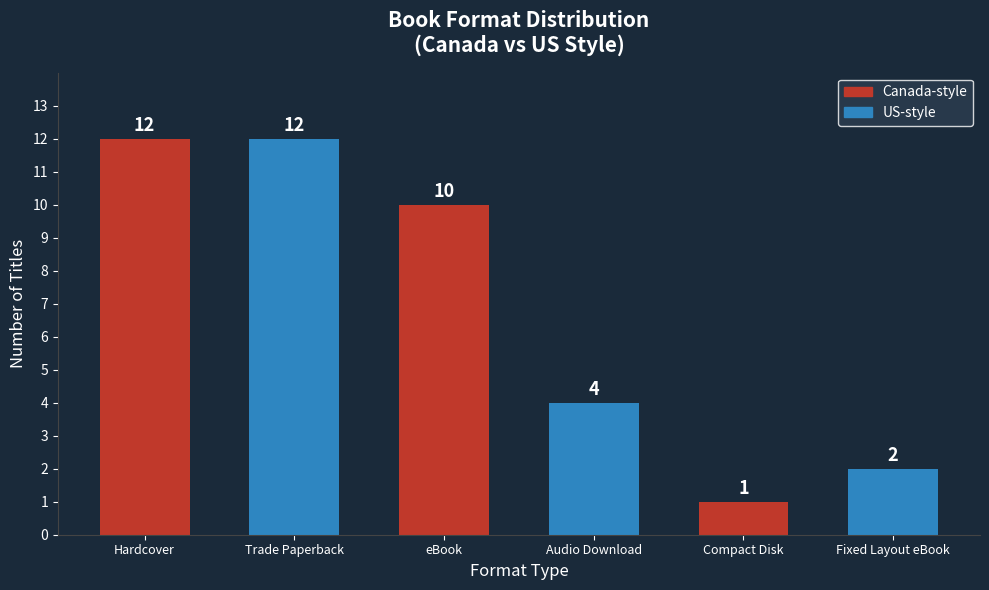

How many data points does each series have?

6